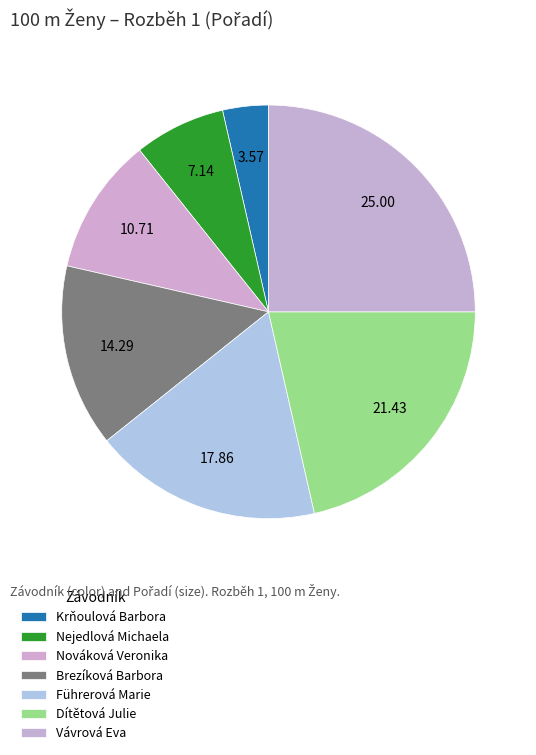

Count the number of slices in the pie.

7